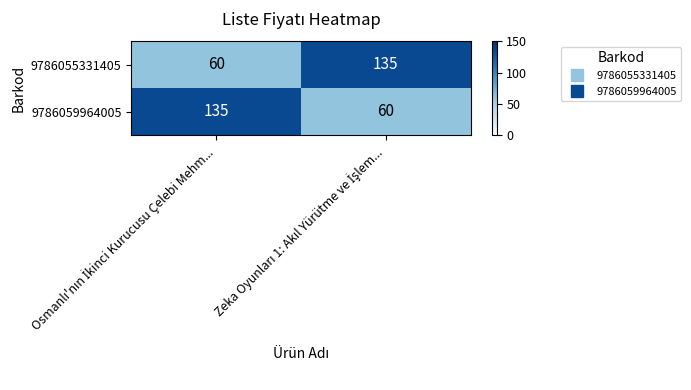

What is the average value of the 9786059964005 series?

98